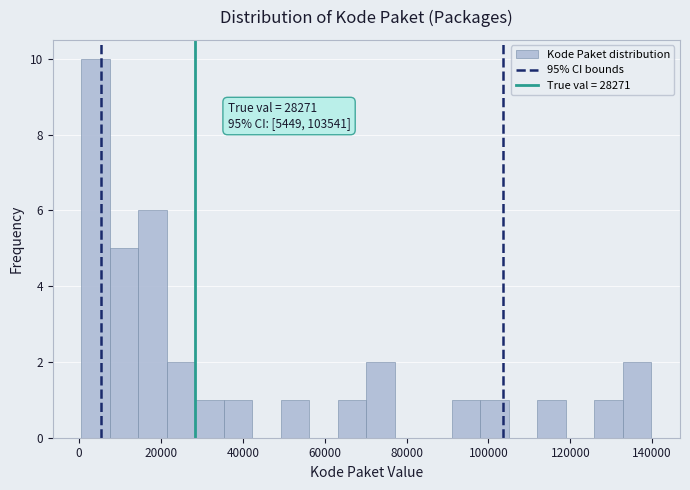

Read against the x-axis, roughly where is the centre of the tallest bar?

4000